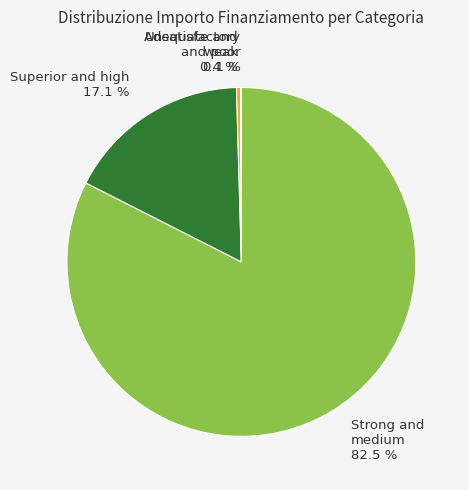

Is there any slice that represents more than half of the pie?

Yes